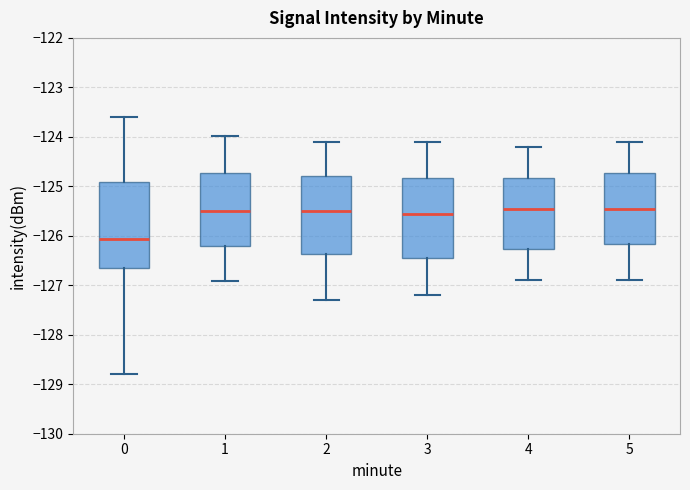

Reading left to right, transcribe this box plot: for each box, give where its median line is, the range the box spans, and where its two whiskers end, as read against the y-axis. The values are not printed on the chart, so give them approximately, as read against the axis.

0: median -126.1, box -126.6 to -124.9, whiskers -128.8 to -123.6
1: median -125.5, box -126.2 to -124.7, whiskers -126.9 to -124.0
2: median -125.5, box -126.4 to -124.8, whiskers -127.3 to -124.1
3: median -125.5, box -126.4 to -124.8, whiskers -127.2 to -124.1
4: median -125.4, box -126.3 to -124.8, whiskers -126.9 to -124.2
5: median -125.4, box -126.2 to -124.7, whiskers -126.9 to -124.1